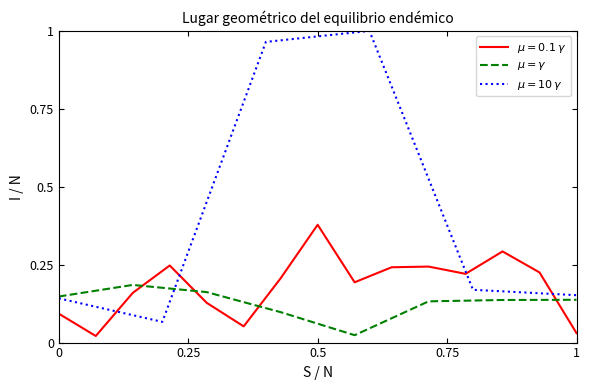

Is it true that the value at 1 is 0.1?

False